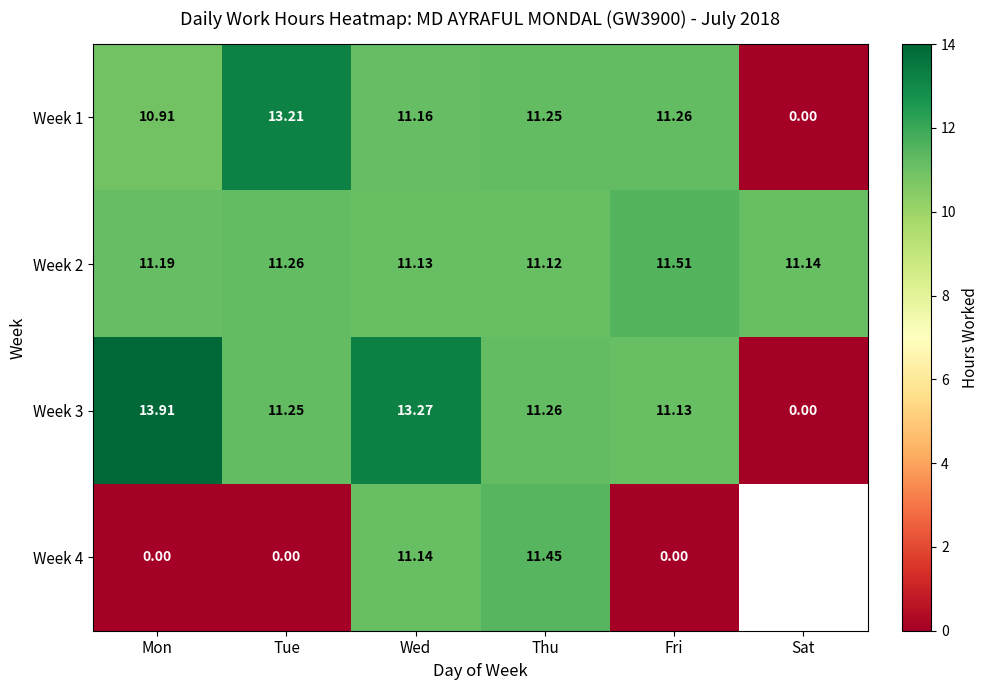

What is the difference between the Week 3 values at Tue and Mon?

2.7